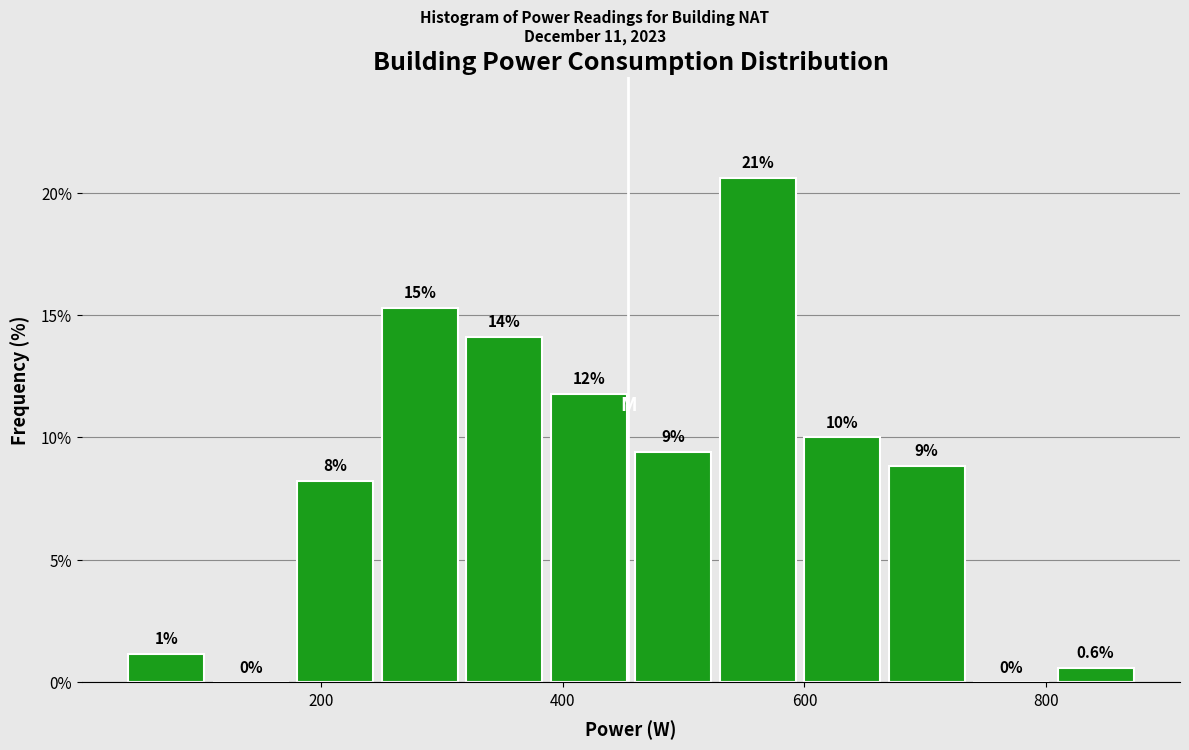

Around what value on the x-axis is the tallest bar? Give the approximate position of its centre, as read against the axis.

560